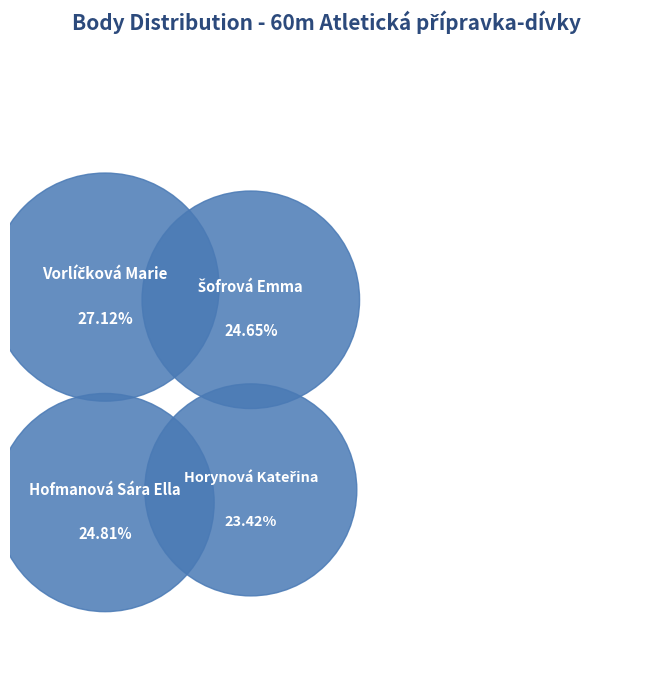

To the nearest percent, what is the average slice percentage?

25%